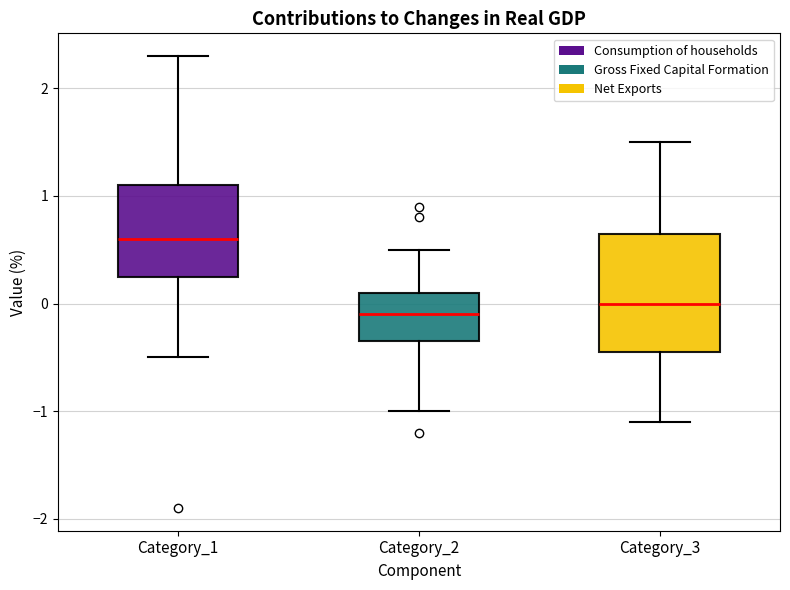

Reading left to right, read every box against the y-axis: the position of its median line, the range the box covers, and the ends of its whiskers. The values are not printed on the chart, so give them approximately, as read against the axis.

Category_1: median 0.6, box 0.3 to 1.1, whiskers -0.5 to 2.3
Category_2: median -0.1, box -0.3 to 0.1, whiskers -1.0 to 0.5
Category_3: median 0.0, box -0.4 to 0.7, whiskers -1.1 to 1.5